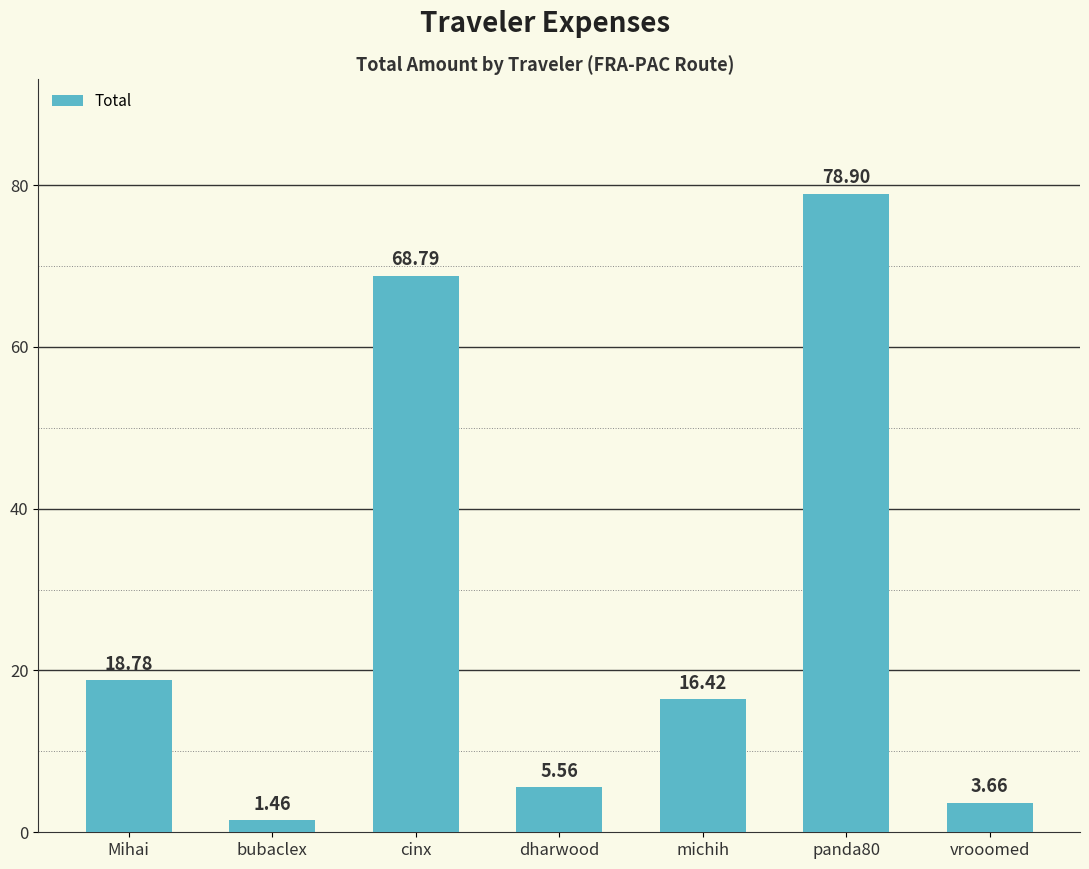

At which label does the data first exceed 16?

Mihai